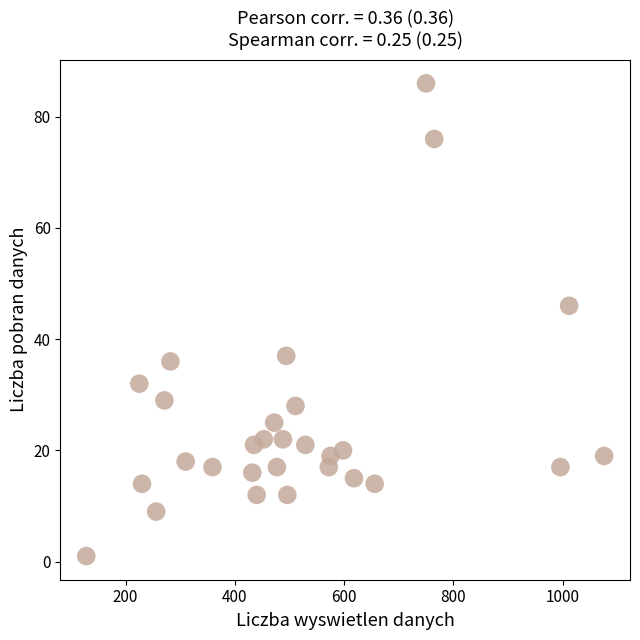

What is the range of Y values (max minus min)?

85